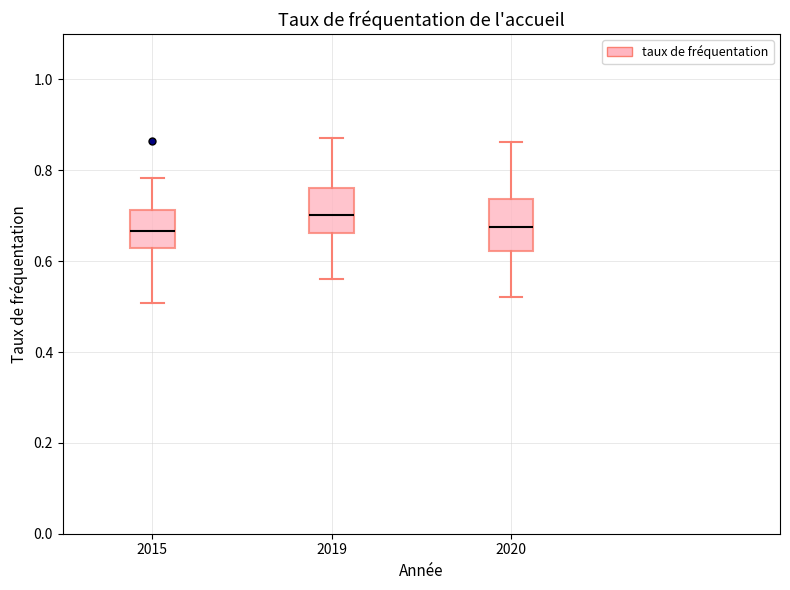

Where does the lower whisker of the box at x = 2015 end on the y-axis? The values are not printed on the chart, so give them approximately, as read against the axis.

0.50